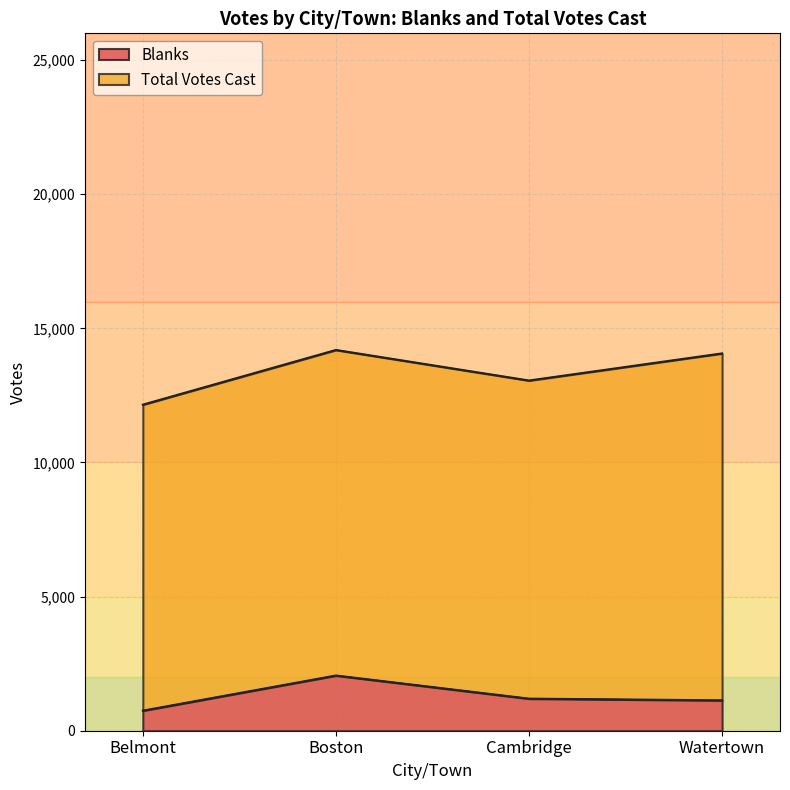

The chart shows a value of 3284 at Boston. True or false?

False